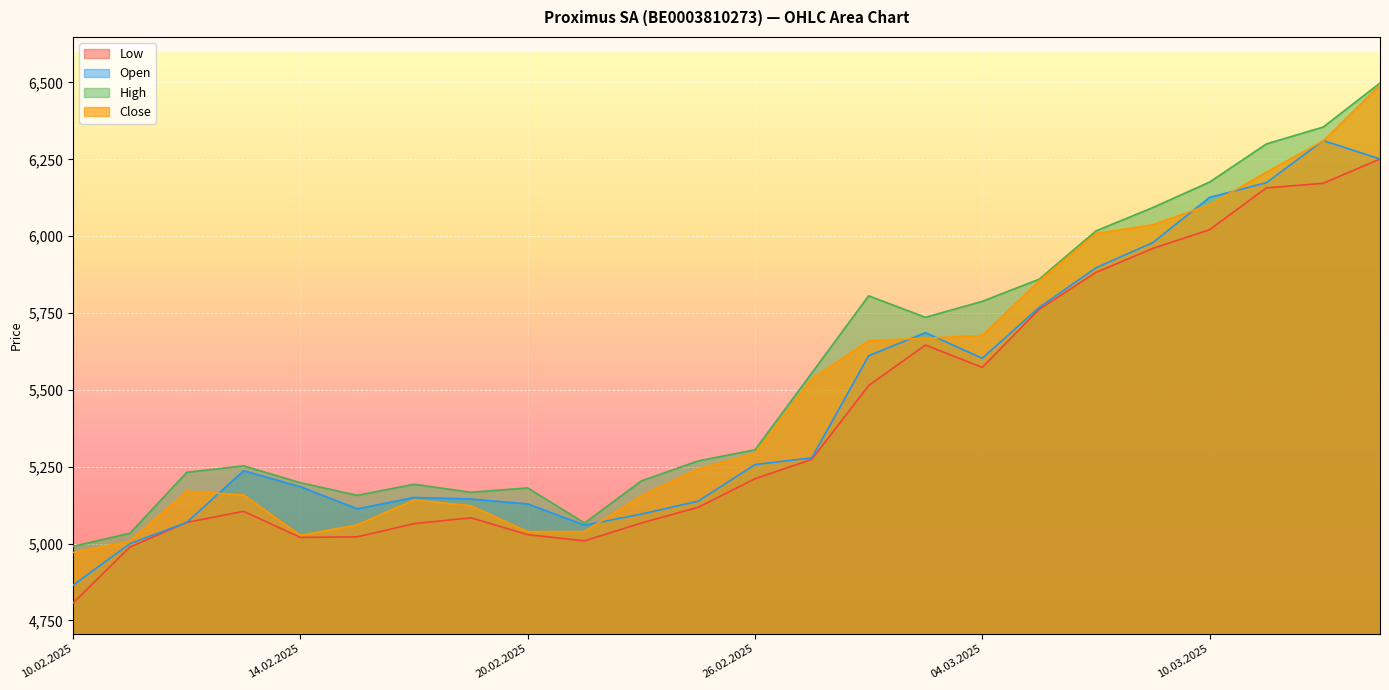

List the series in order of their peak value, highest first.

High, Close, Open, Low